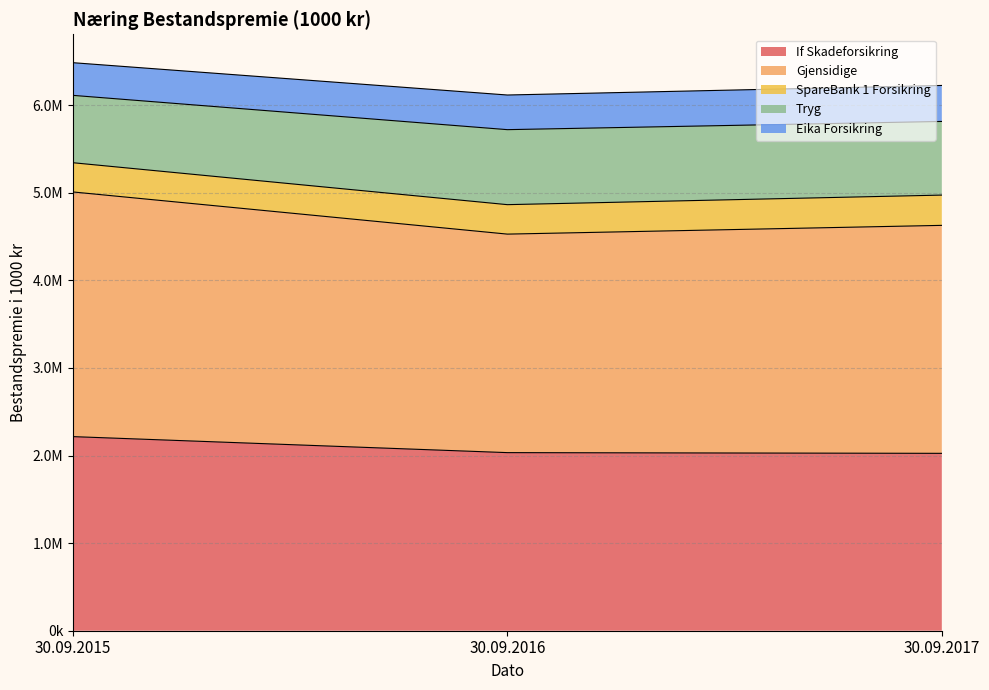

True or false: Tryg has a value of 8001320 at 30.09.2017.

False